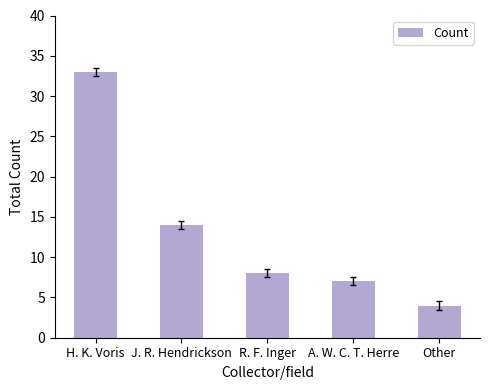

Does the chart contain any negative values?

No